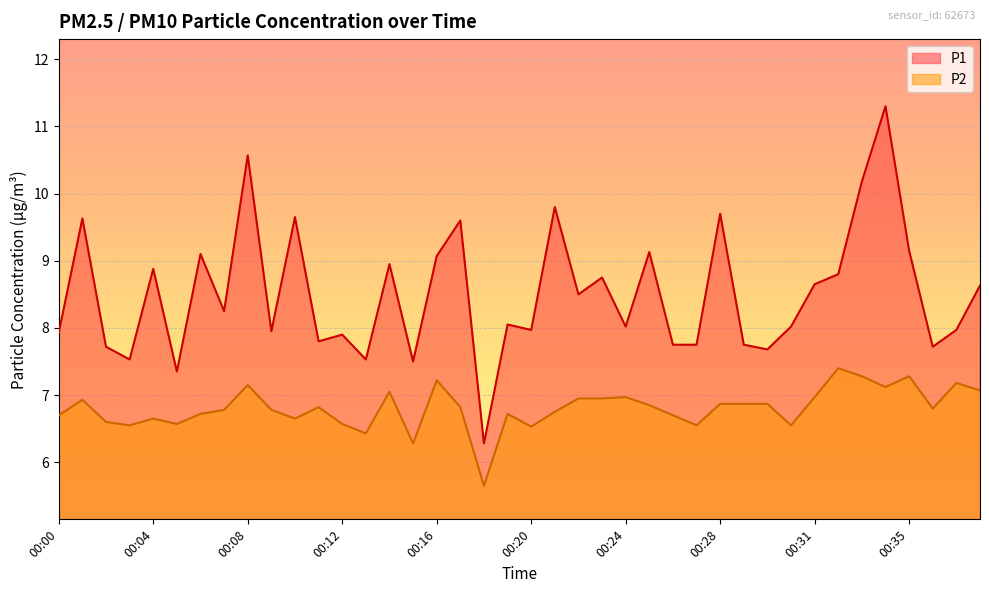

What is the average value of the P1 series?

8.5